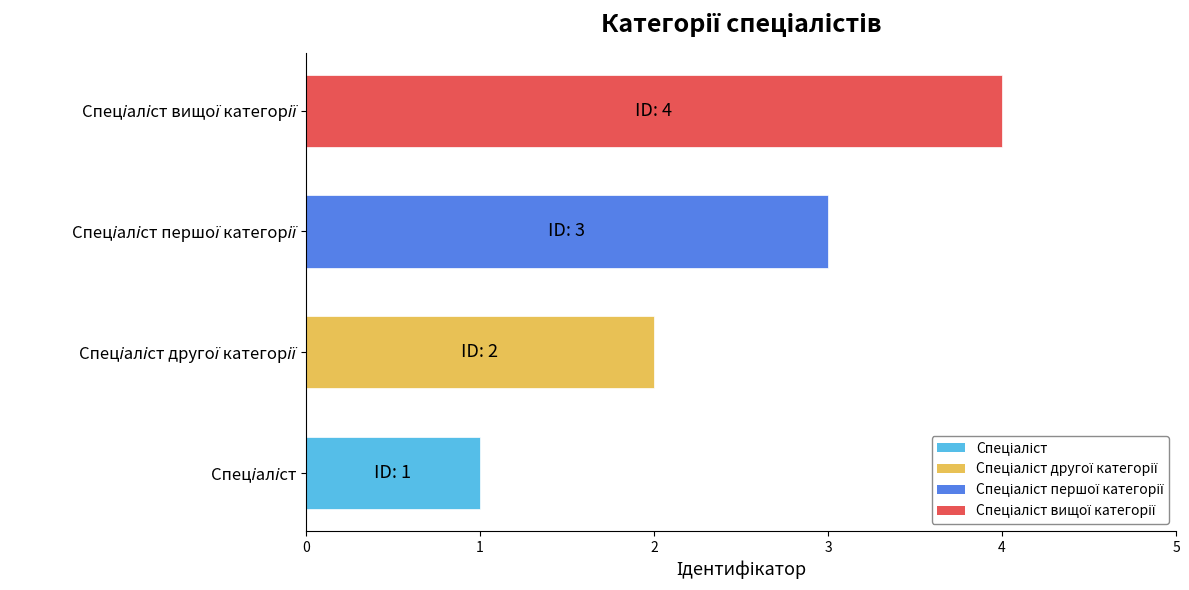

What is the difference between the maximum and minimum values?

3